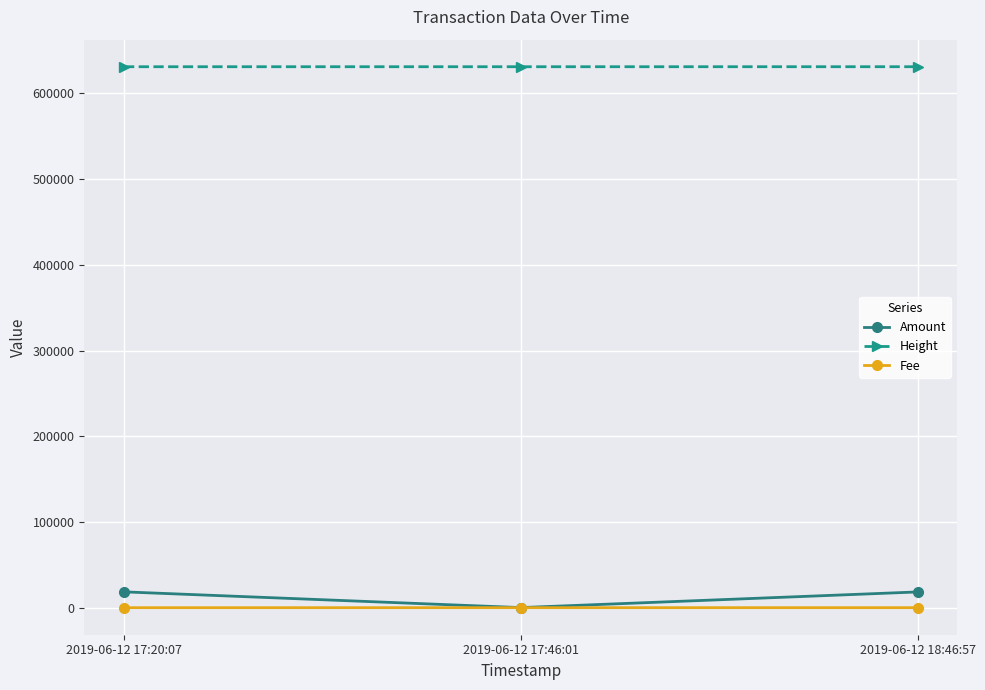

What is the label of the 1st point from the left?

2019-06-12 17:20:07